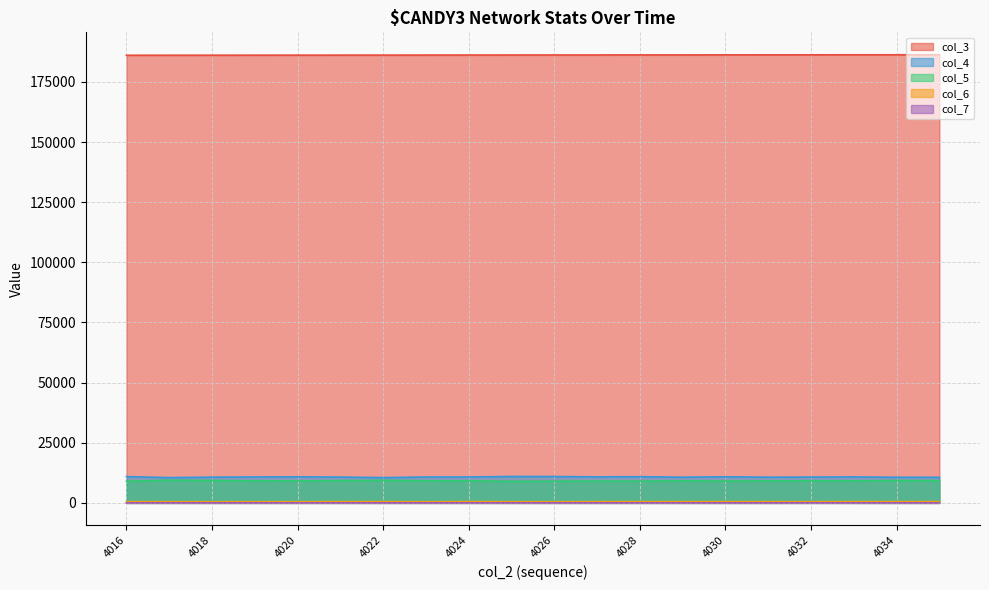

What is the sum of all col_3 values?

3723956